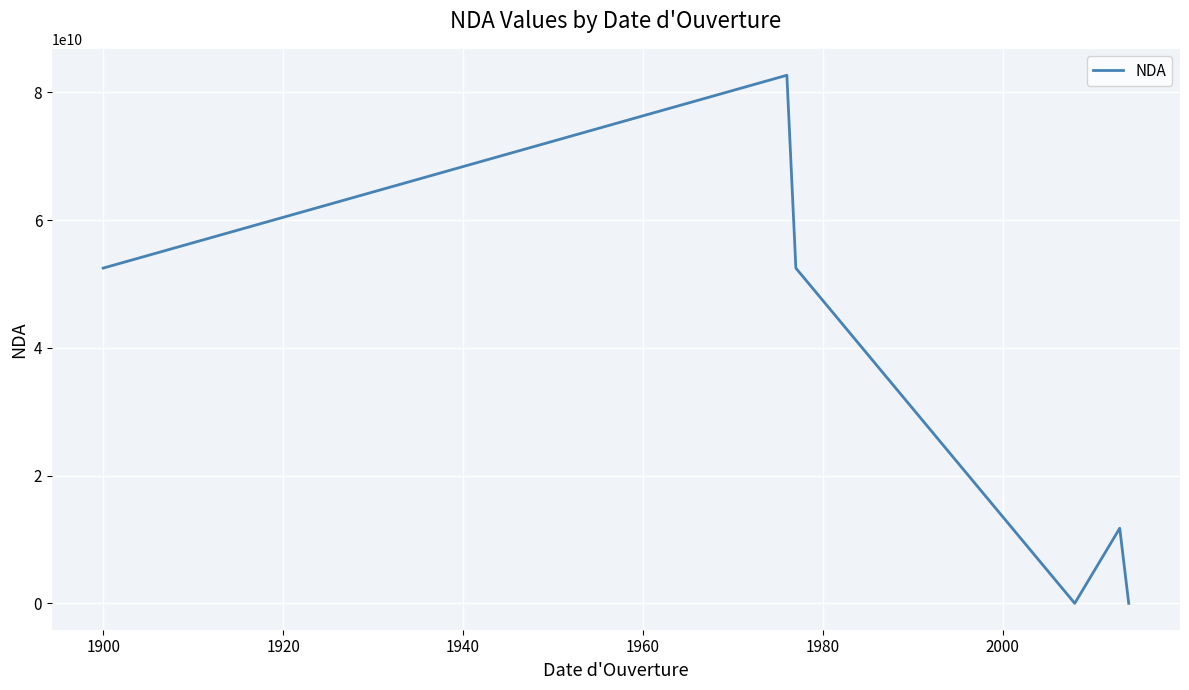

True or false: there are more than 0 points higher than both neighbors.

True